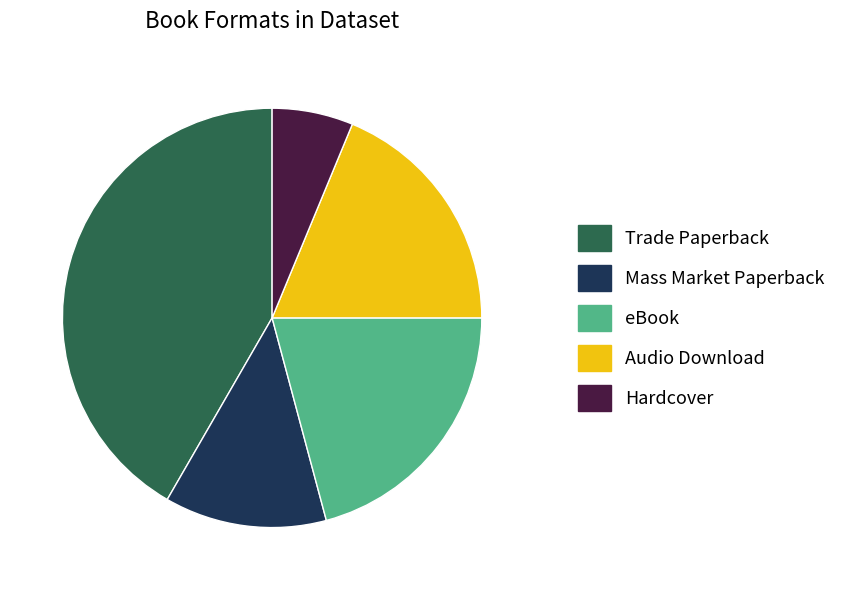

Rank the categories by value from highest to lowest.

Trade Paperback, eBook, Audio Download, Mass Market Paperback, Hardcover